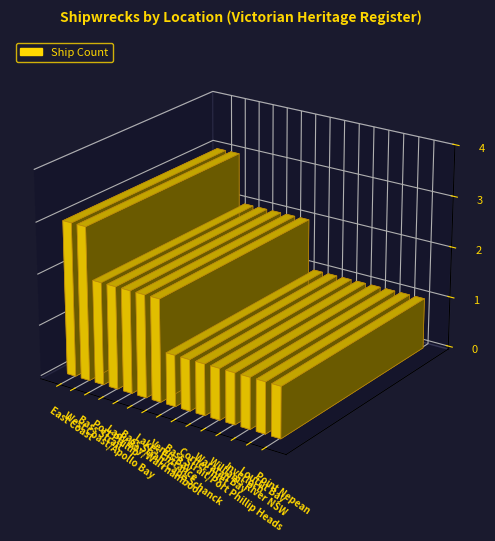

List the labels in order of value, smallest first.

Venus Bay, Bass Strait/Port Phillip Heads, Corner Inlet, Waratah Bay, Williams River NSW, Inverloch, Louttit Bay, Point Nepean, Bass Strait, Port Phillip, Lady Bay/Warrnambool, Bass Strait/Cape Schanck, Lakes Entrance, East Coast, West Coast/Apollo Bay